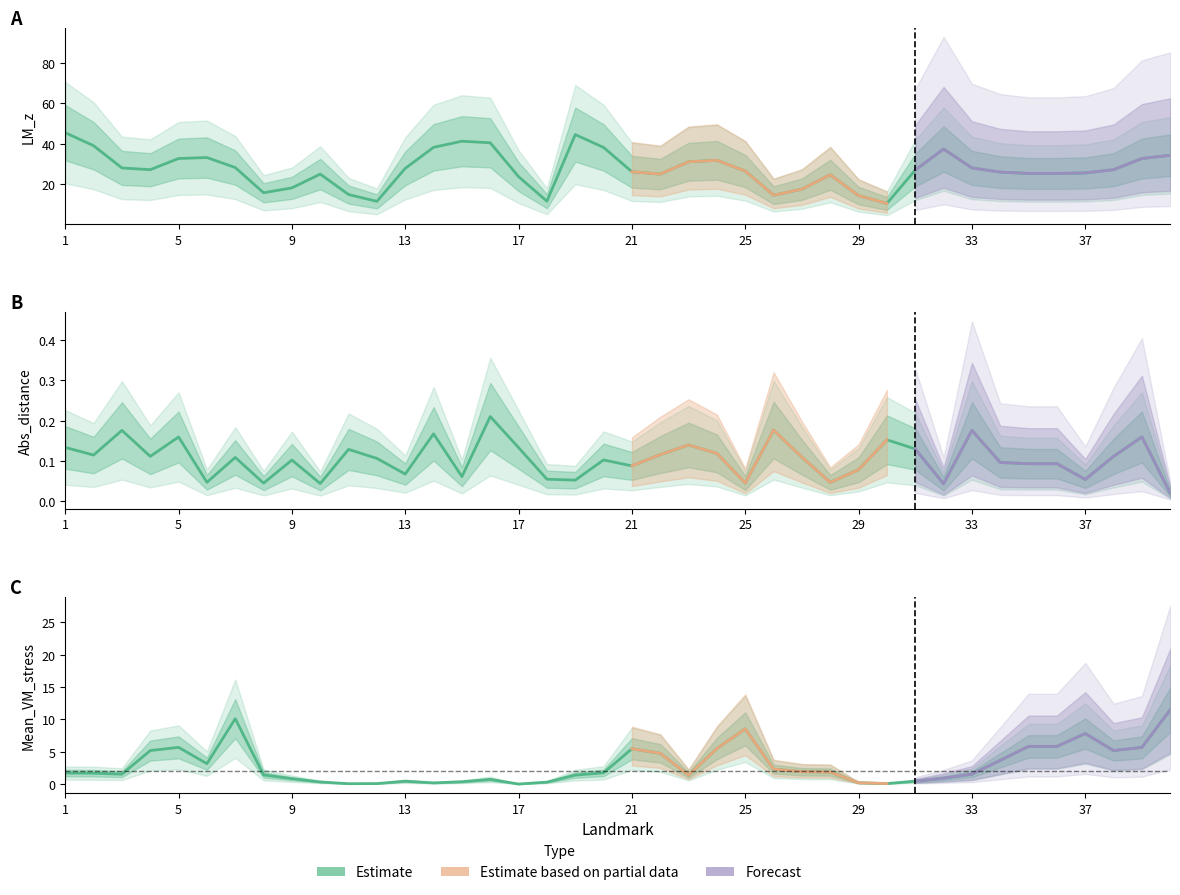

Where is the first local minimum for Mean_VM_stress?

3